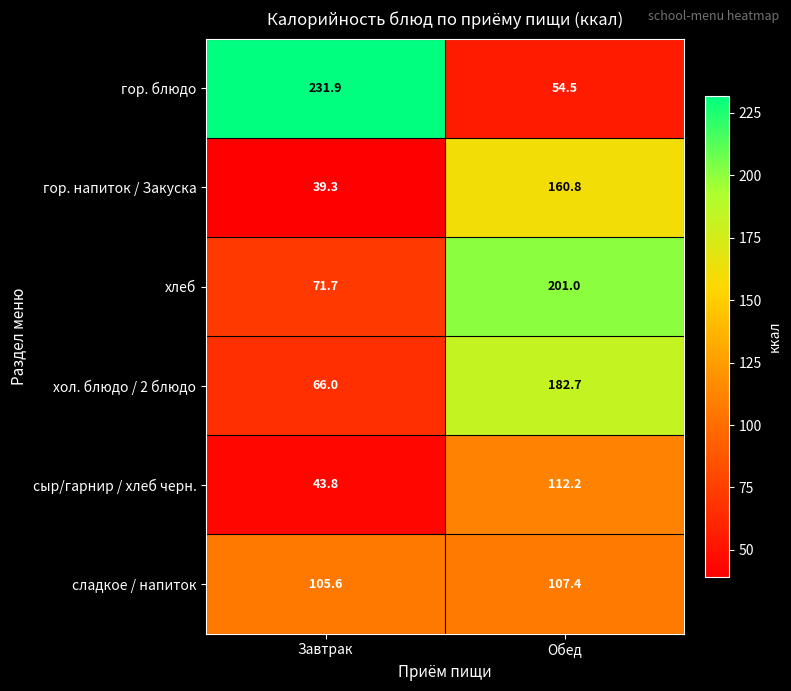

Reading right to left, transcribe all the data shown in this chart.

гор. блюдо: Обед=54.5	Завтрак=231.9
гор. напиток / Закуска: Обед=160.8	Завтрак=39.3
хлеб: Обед=201.0	Завтрак=71.7
хол. блюдо / 2 блюдо: Обед=182.7	Завтрак=66.0
сыр/гарнир / хлеб черн.: Обед=112.2	Завтрак=43.8
сладкое / напиток: Обед=107.4	Завтрак=105.6